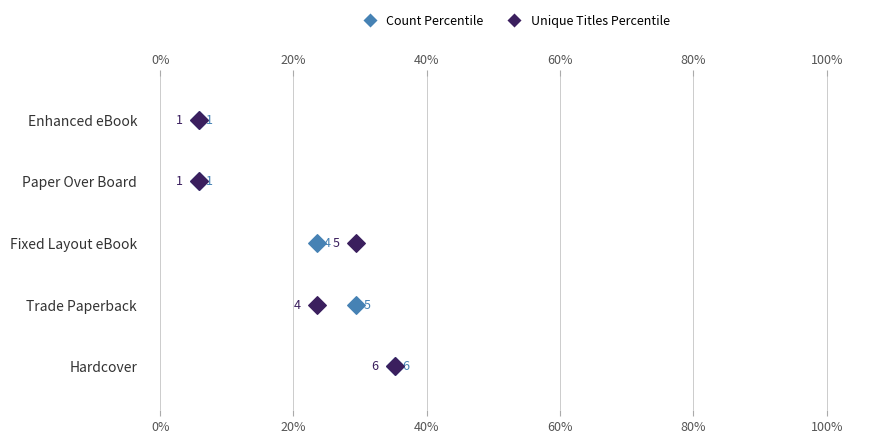

Which series contains the lowest Y value?

Count Percentile